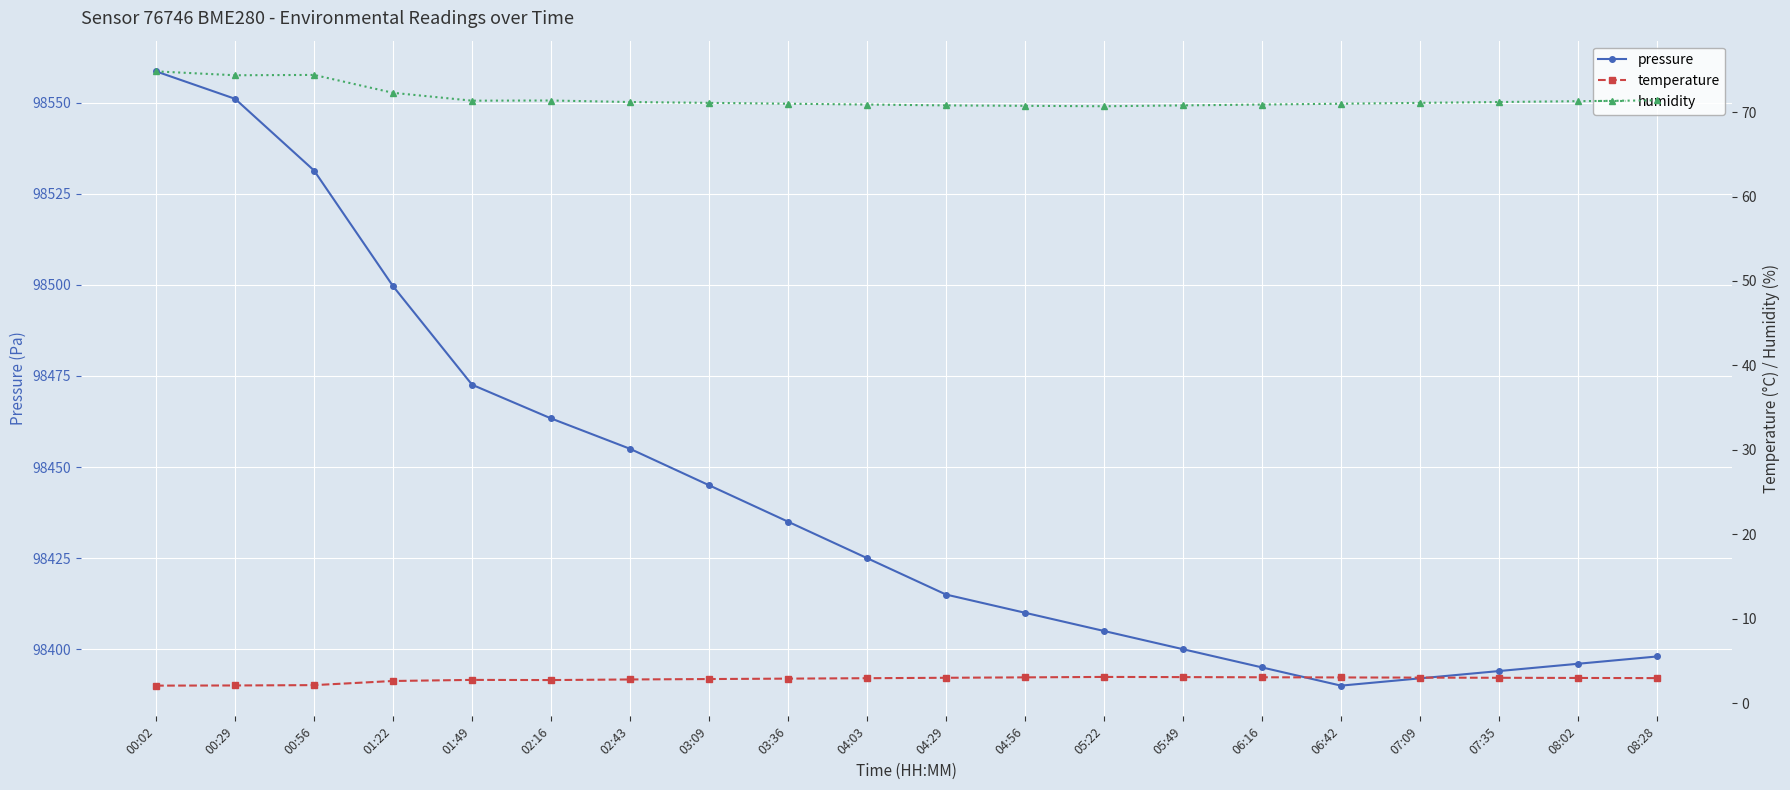

What is the sum of the pressure values at 02:16 and 02:43?

196918.3